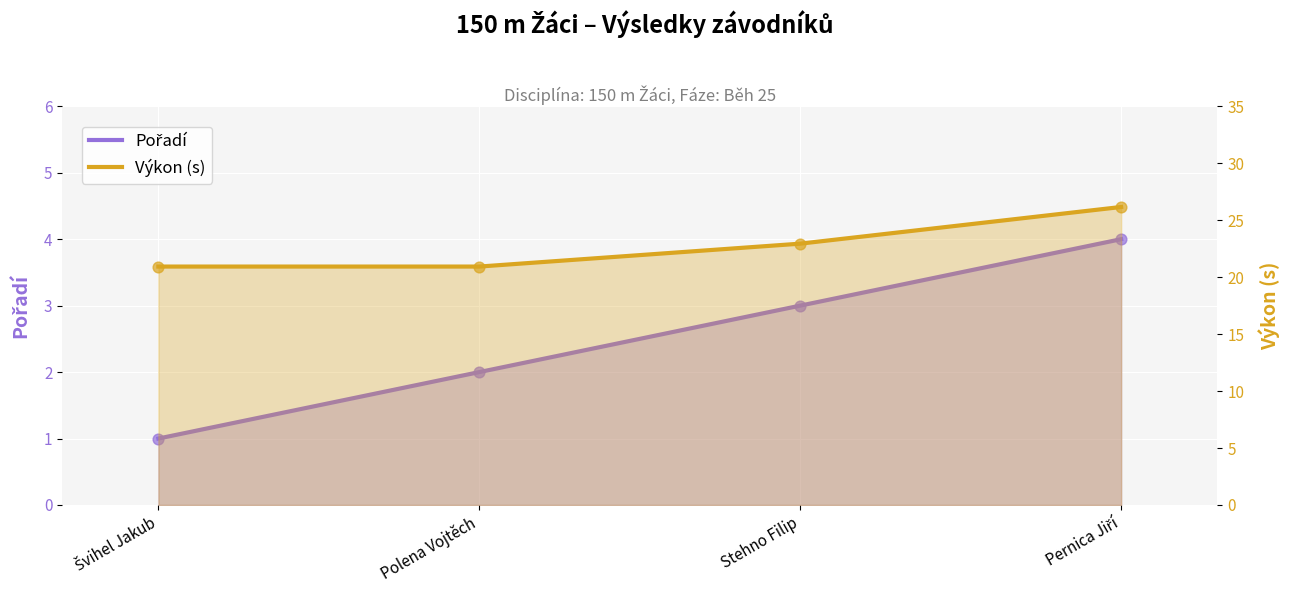

What are all the series names shown in the legend?

Pořadí, Výkon (s)